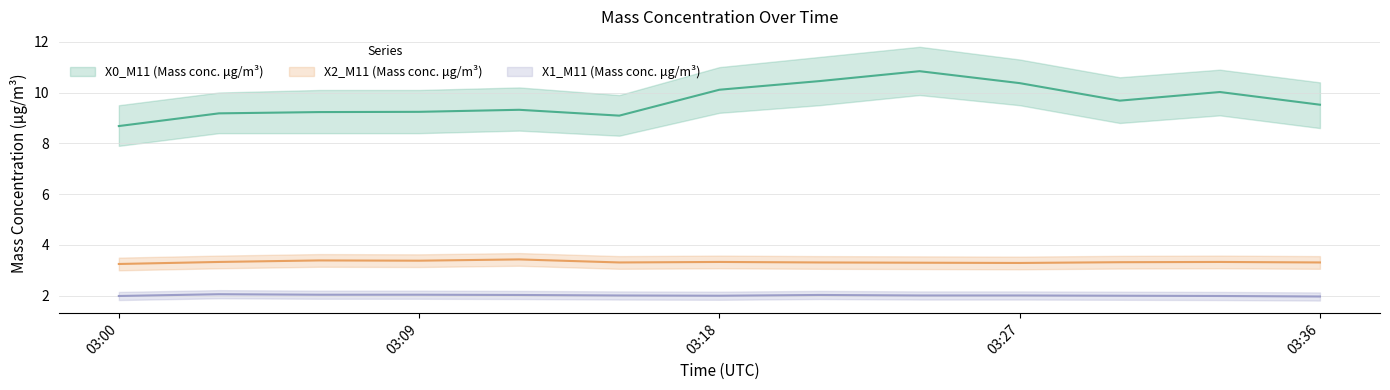

What are all the series names shown in the legend?

X0_M11 (Mass conc. μg/m³), X2_M11 (Mass conc. μg/m³), X1_M11 (Mass conc. μg/m³)